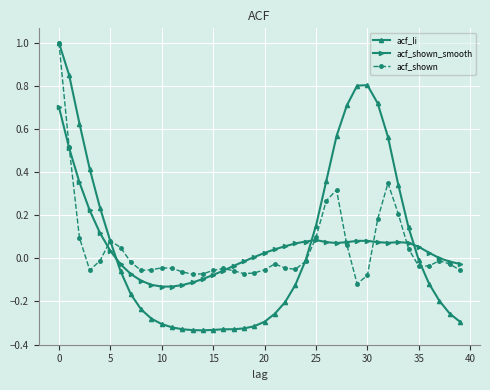

What is the maximum value shown in the chart?

1.0